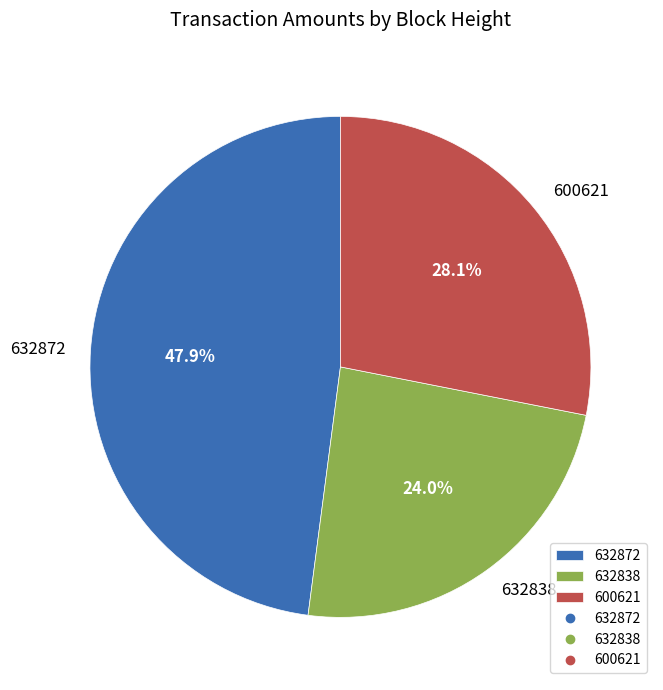

What percentage is NOT represented by 632872?

52.1%